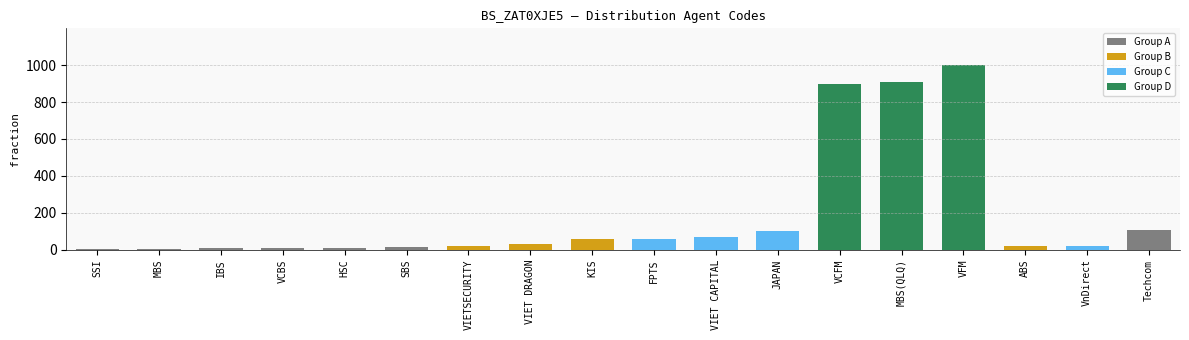

Are the bars grouped side by side (vs. stacked)?

No